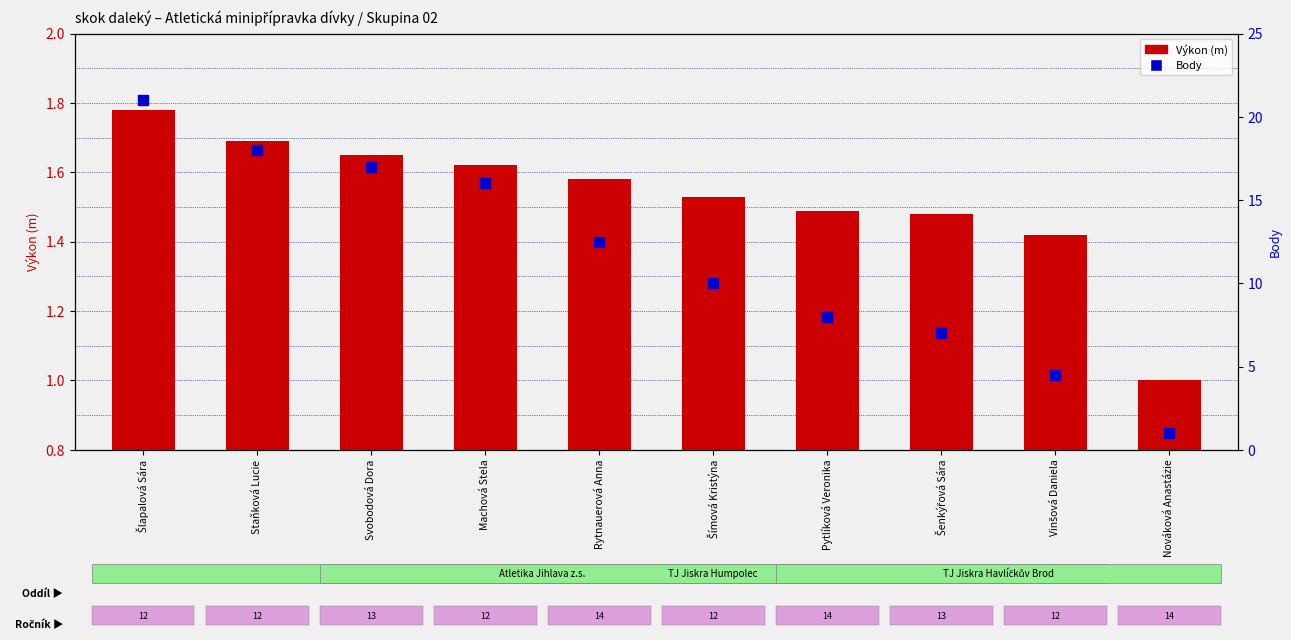

How many Výkon (m) values are between 1 and 2?

10